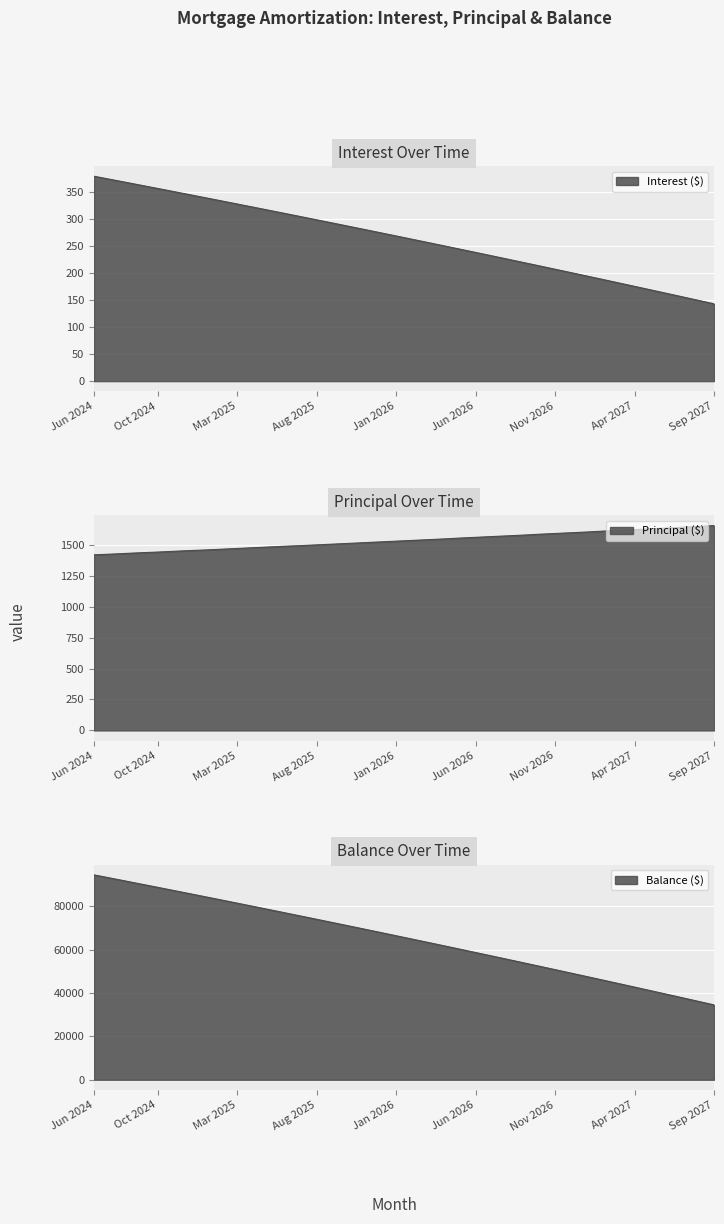

At which label is Interest closest to 261?

Feb 2026